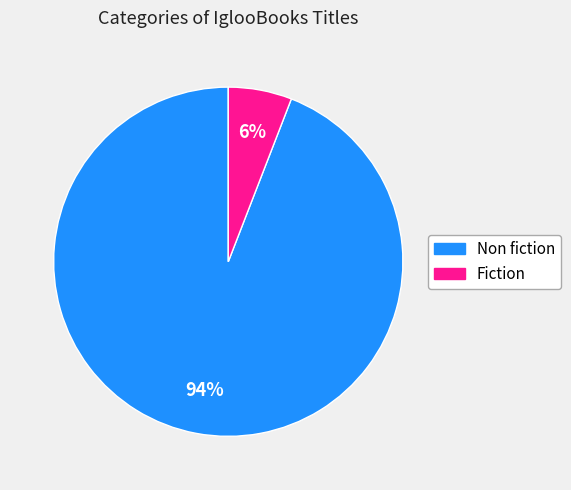

Which slice is the smallest?

Fiction